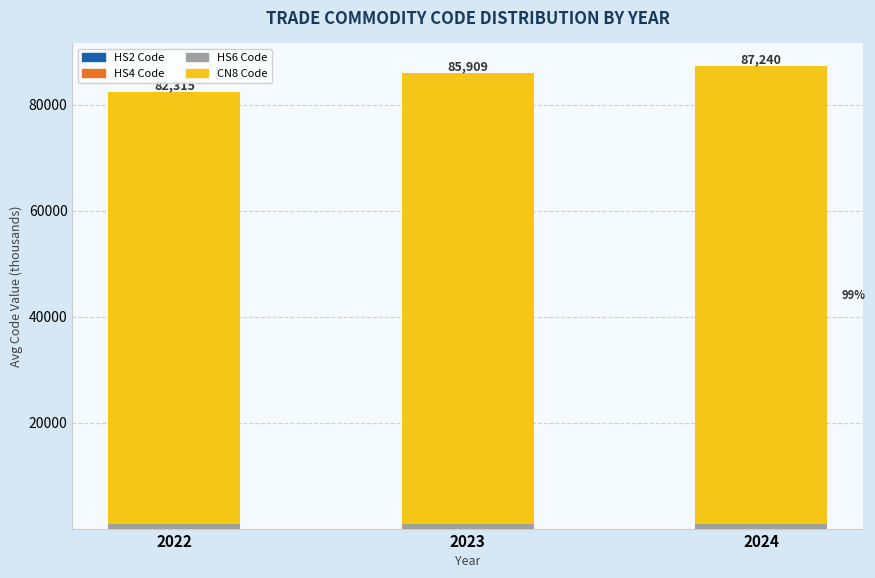

Count the number of data series in this chart.

4